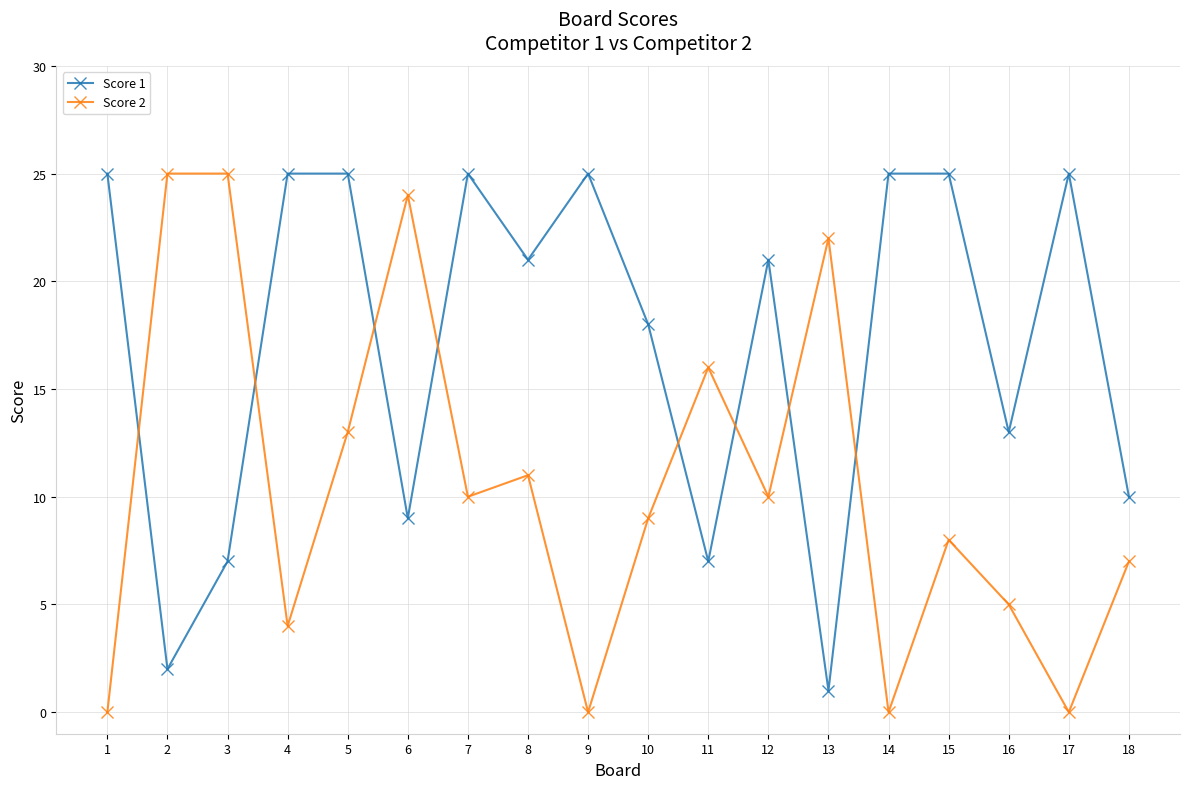

At which label does Score 2 first exceed 10?

2